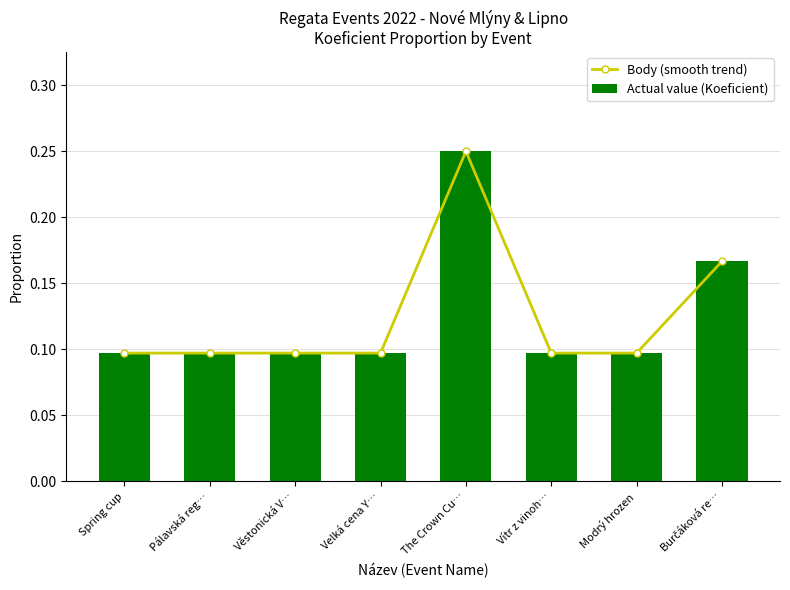

At which category is the sum across all series the highest?

The Crown Cu…